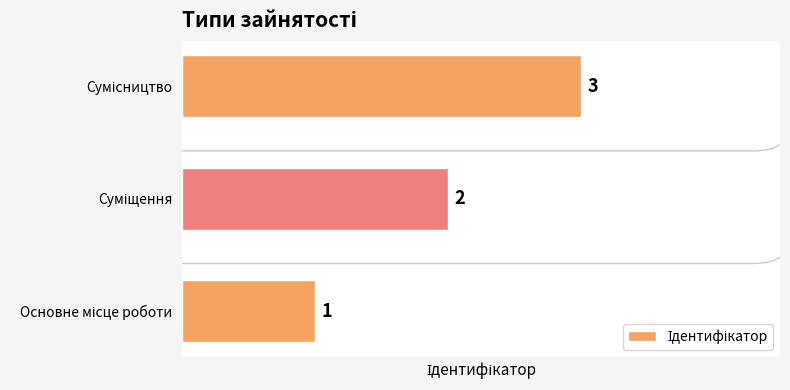

How many values are between 1 and 3?

3